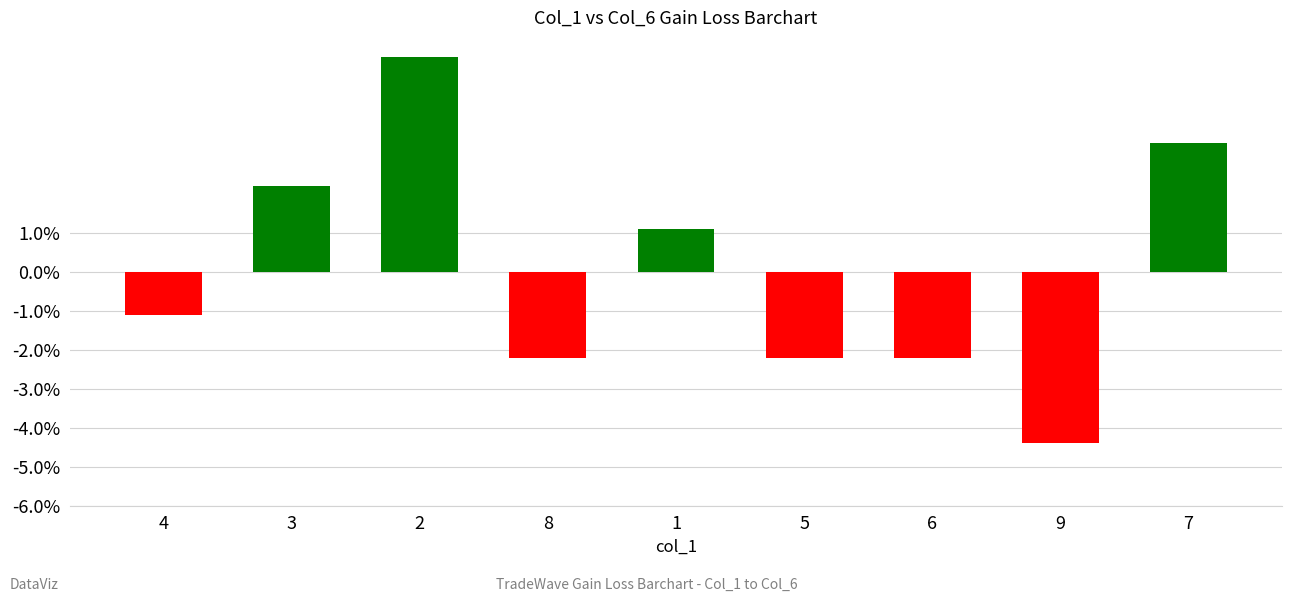

How many series are shown in this chart?

1